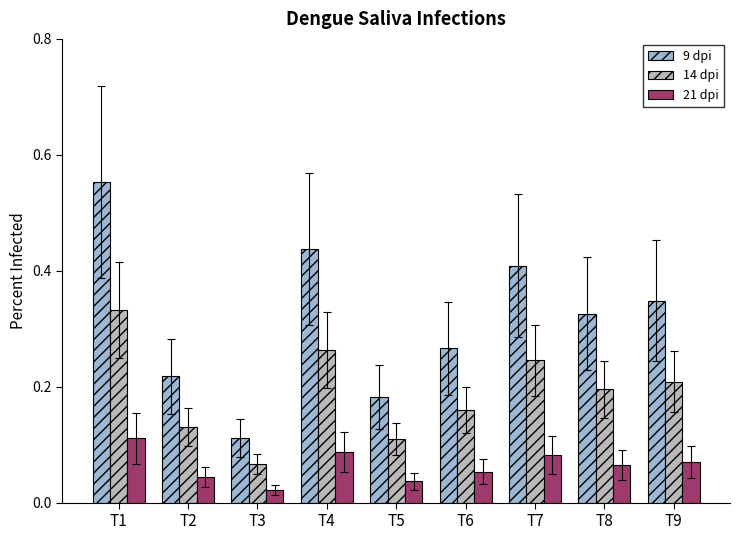

Which series has the largest total across all categories?

9 dpi